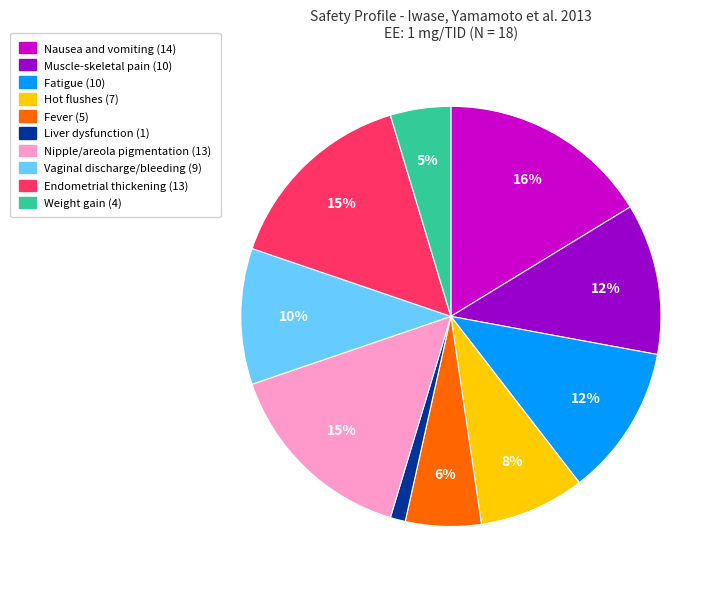

The Endometrial thickening slice represents 26% of the pie. True or false?

False